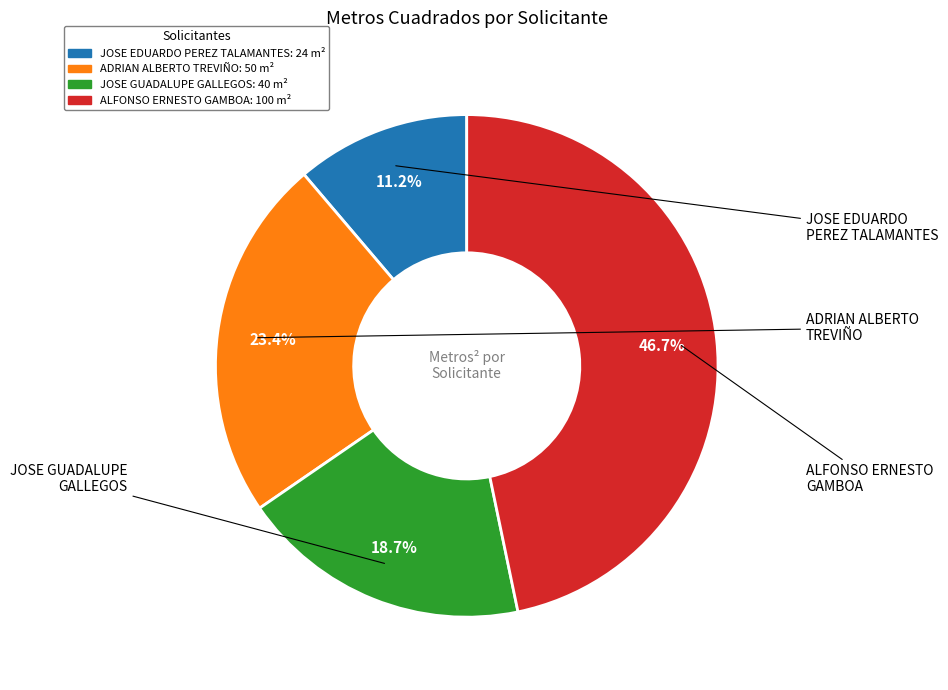

Does any single category account for the majority?

No